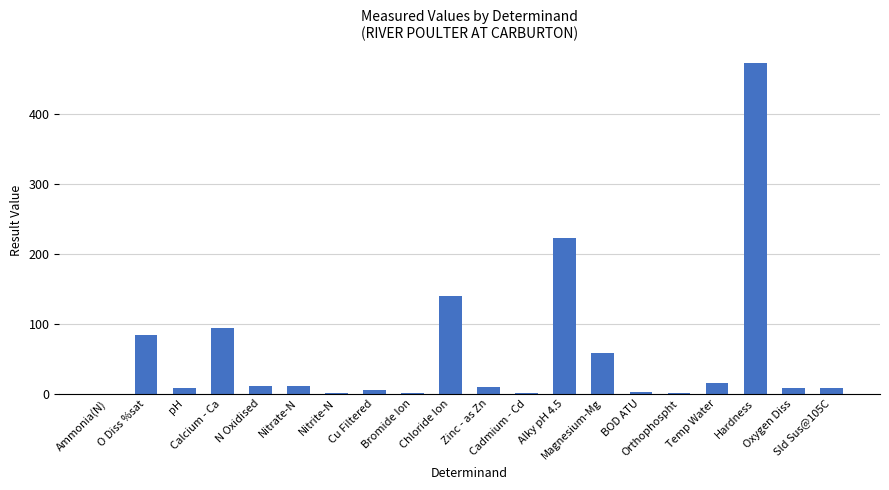

Which has a higher value, Temp Water or Bromide Ion?

Temp Water